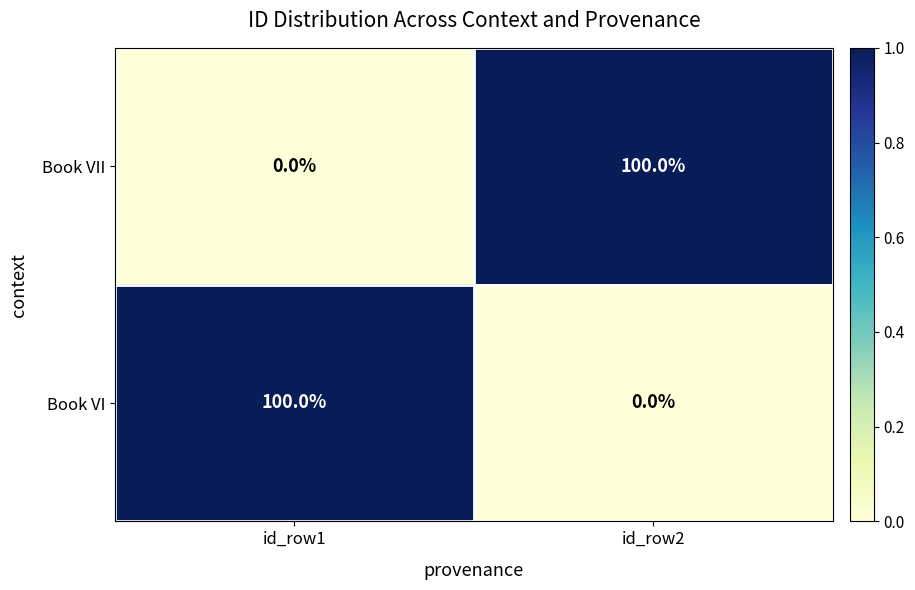

Rank the series at id_row2 from highest to lowest value.

Book VII, Book VI